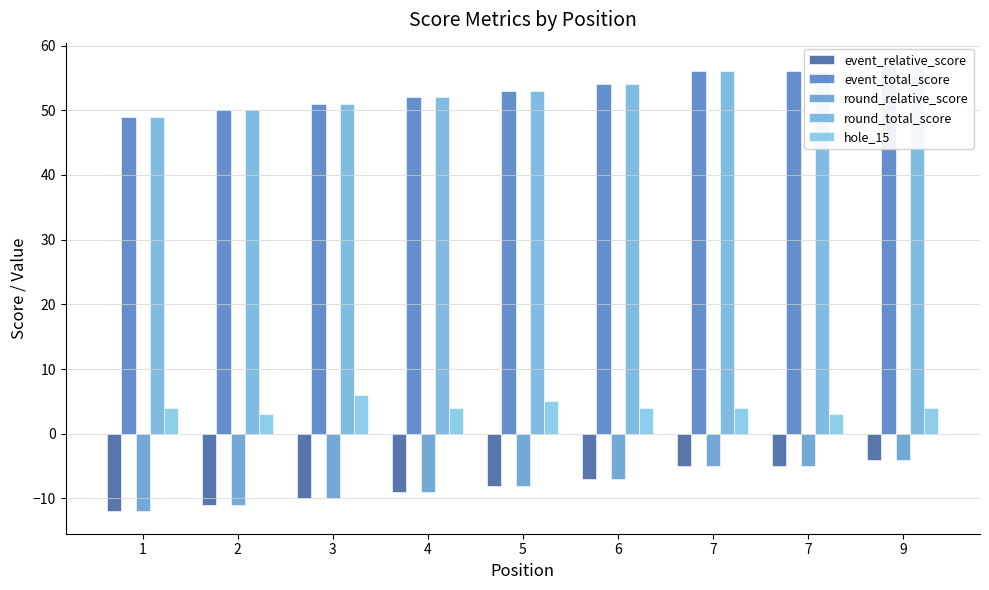

What is the value of the event_total_score bar at the 3rd from the left?

51